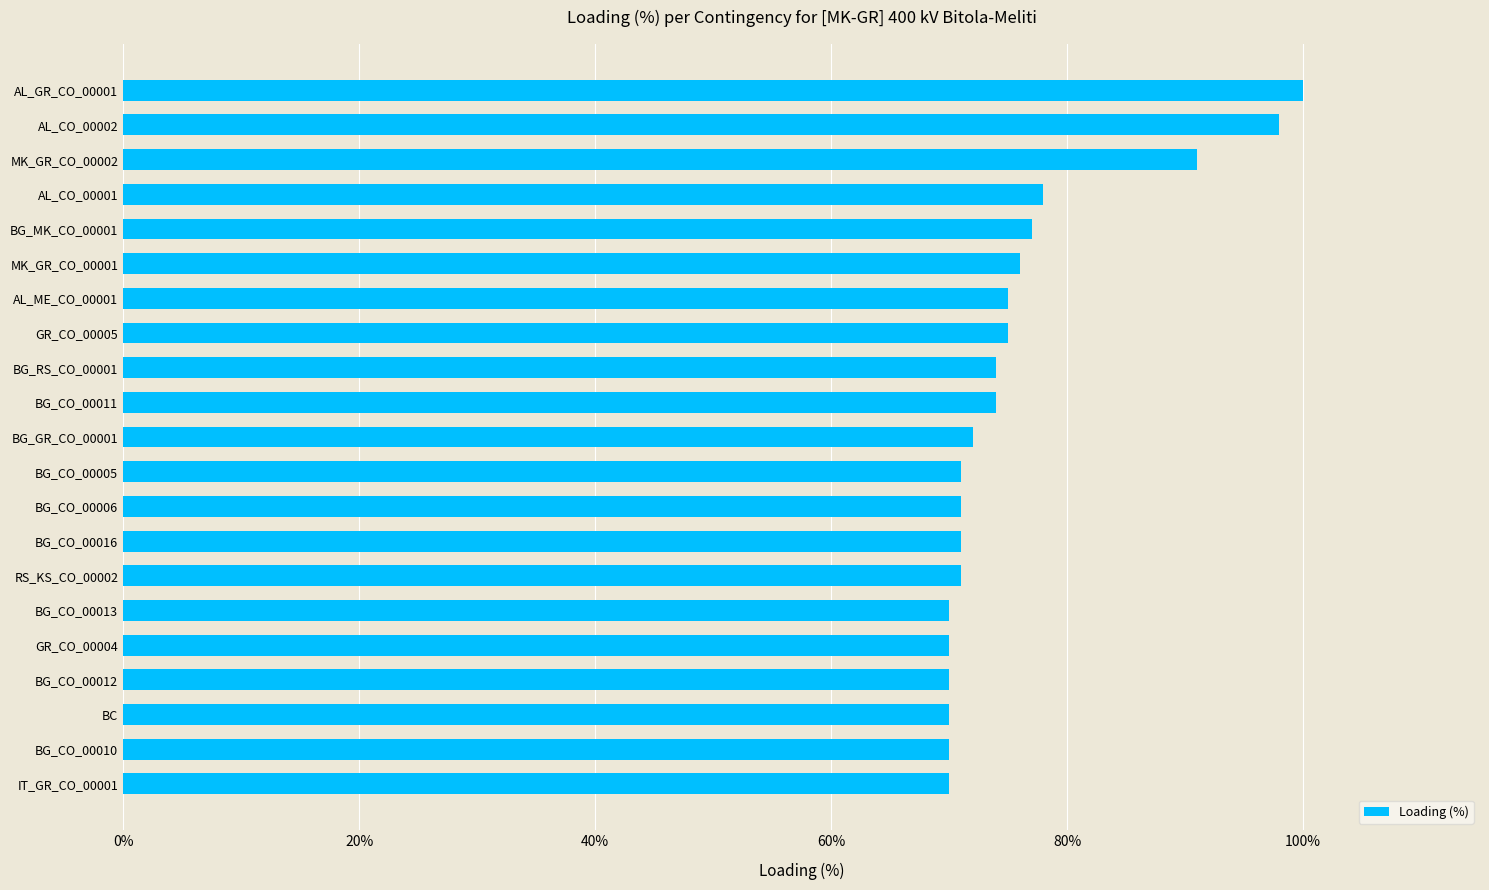

What is the difference between the second highest and minimum values?

28